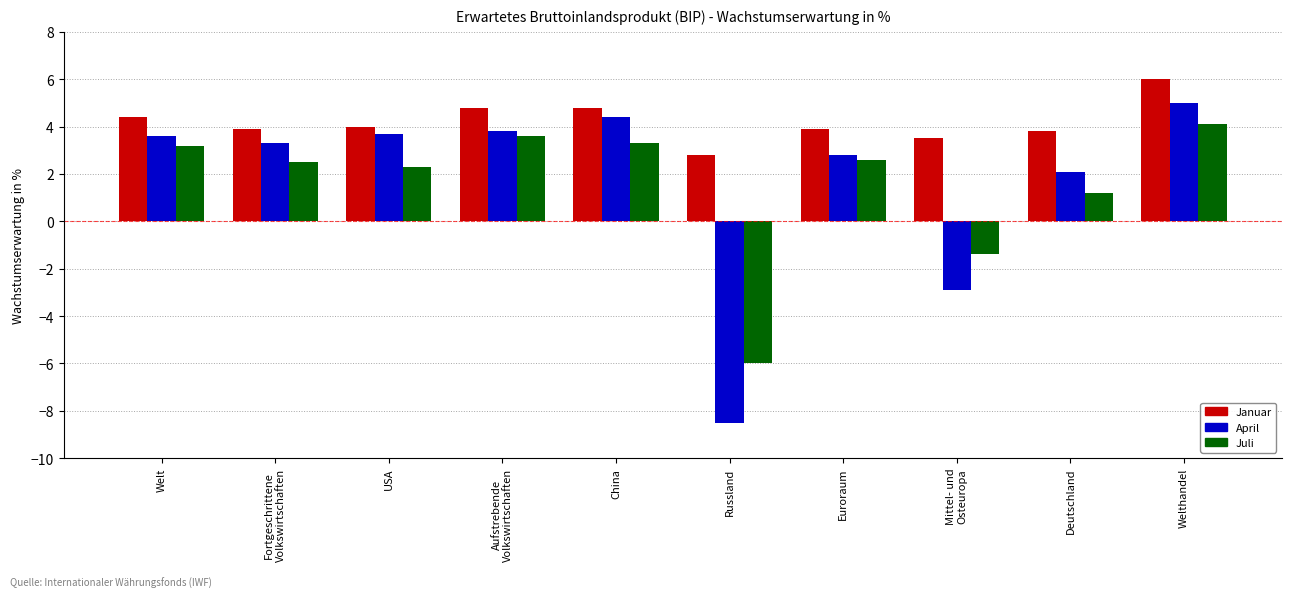

What position from the right is China?

6